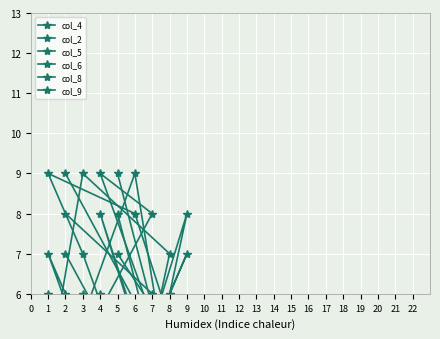

What is the greatest value displayed?

9